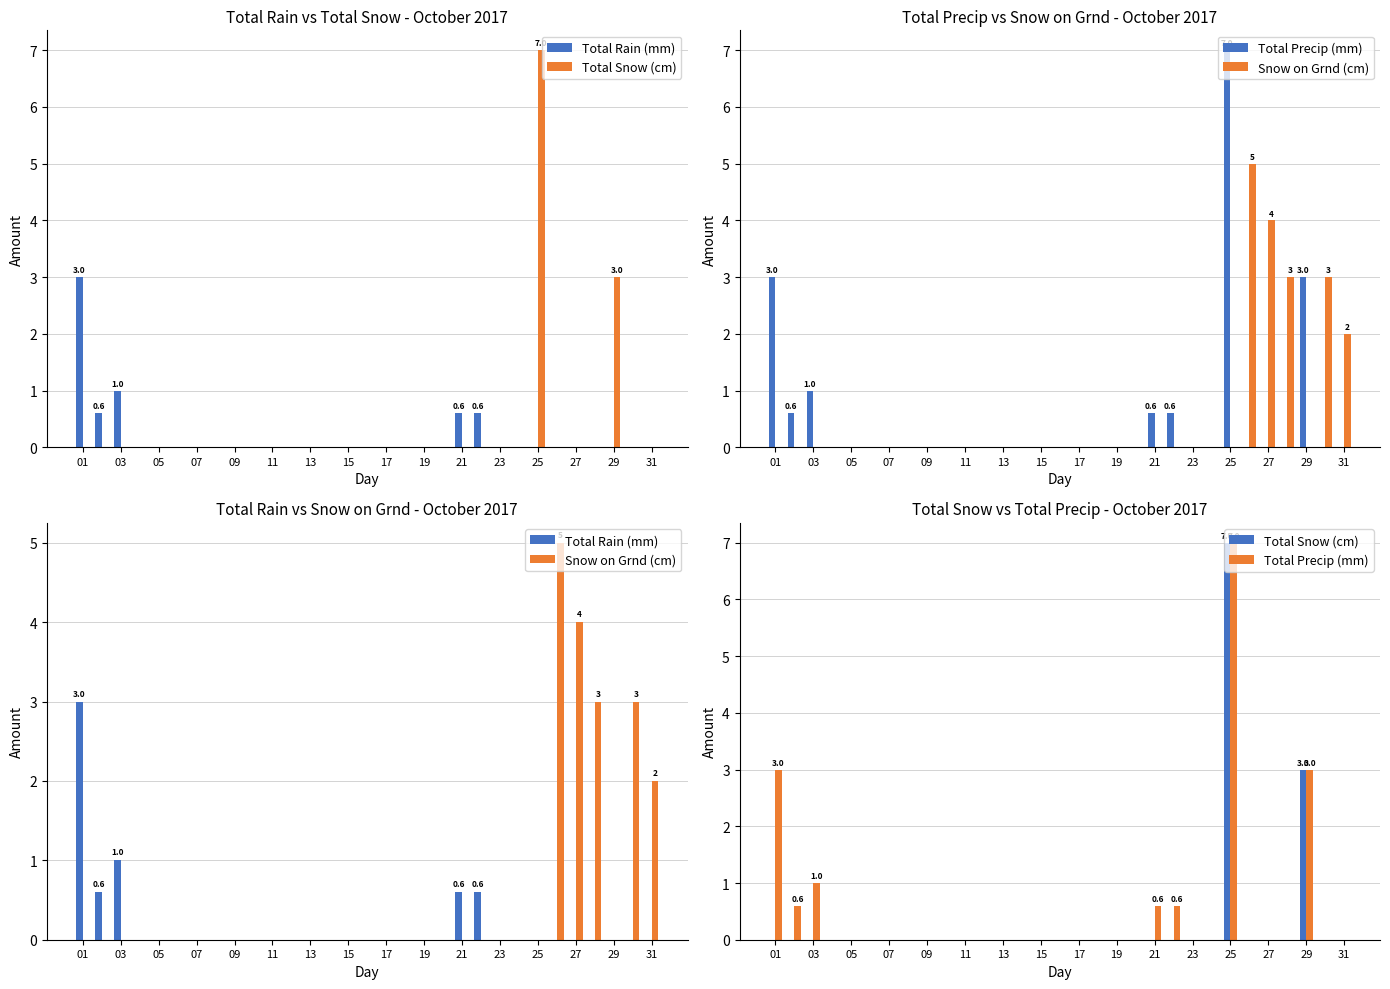

List the series in order of their peak value, lowest first.

Total Rain (mm), Snow on Grnd (cm), Total Snow (cm), Total Precip (mm)